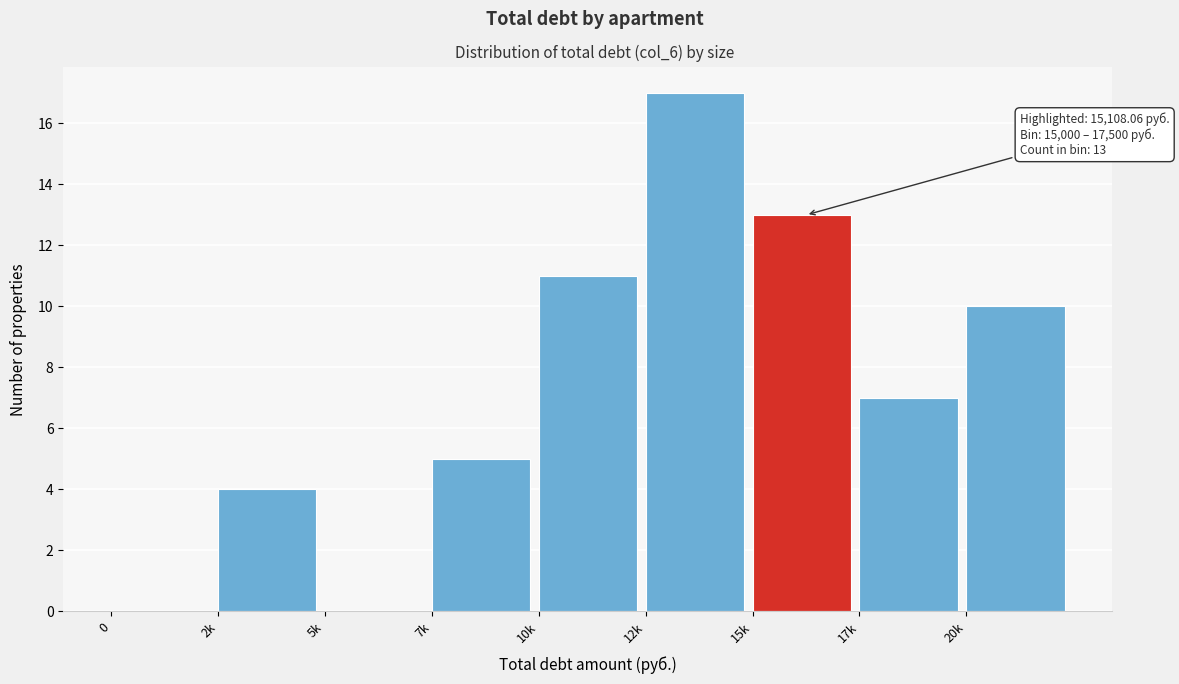

Reading left to right, transcribe all the data shown in this chart.

0=0	2k=4	5k=0	7k=5	10k=11	12k=17	15k=13	17k=7	20k=10